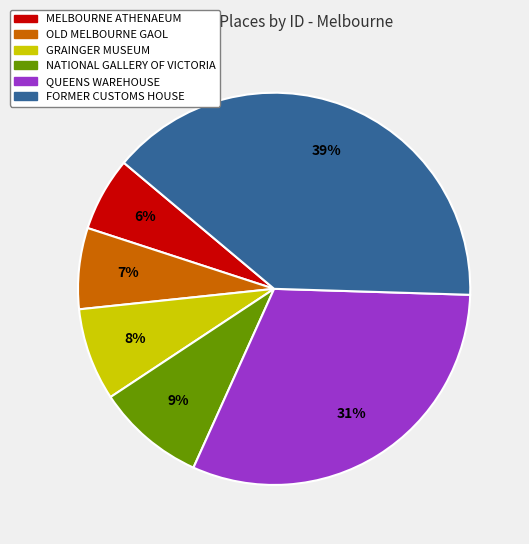

Does any single category account for the majority?

No